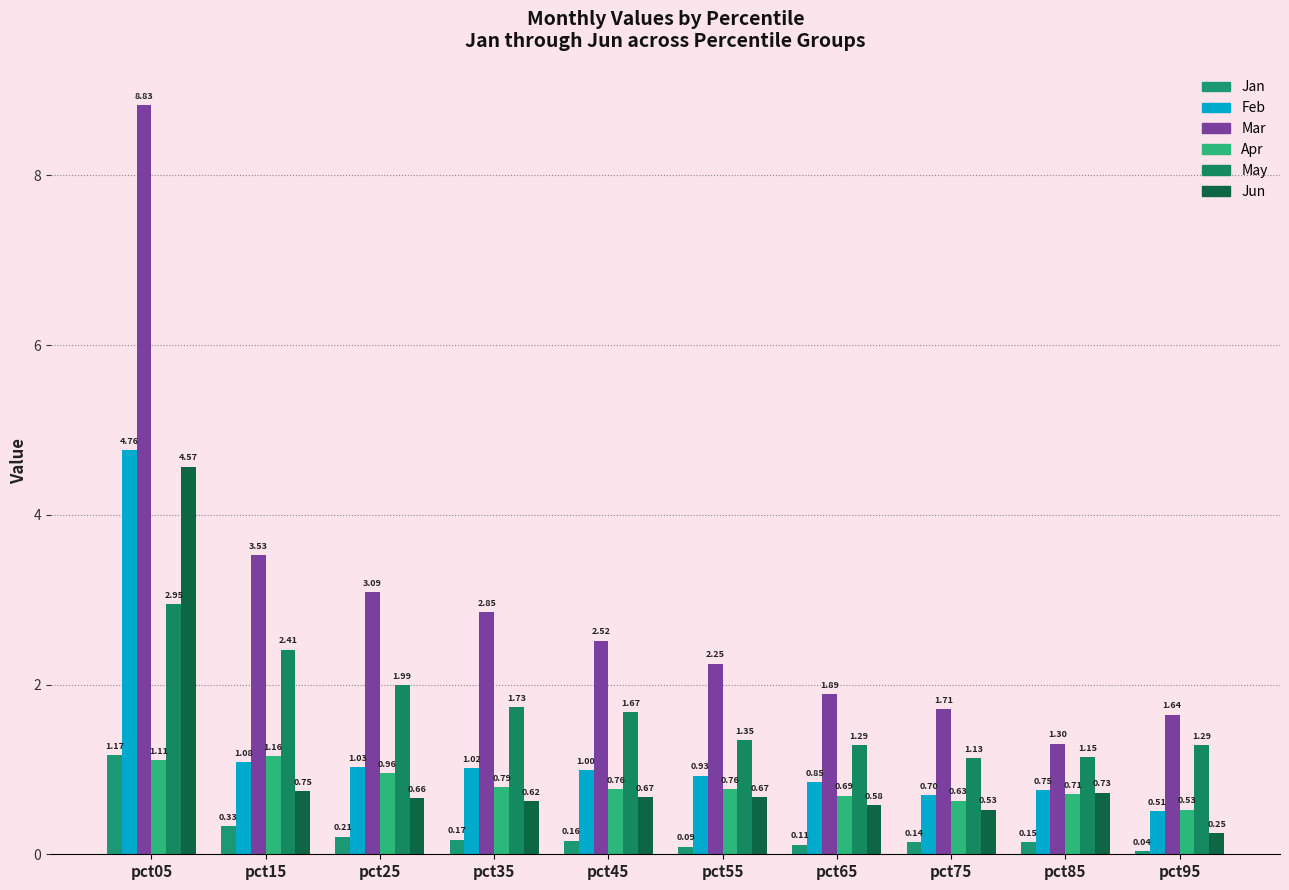

Reading left to right, what are all the values shown in this chart?

Jan: pct05=1.2	pct15=0.3	pct25=0.2	pct35=0.2	pct45=0.2	pct55=0.1	pct65=0.1	pct75=0.1	pct85=0.1	pct95=0.0
Feb: pct05=4.8	pct15=1.1	pct25=1.0	pct35=1.0	pct45=1.0	pct55=0.9	pct65=0.8	pct75=0.7	pct85=0.8	pct95=0.5
Mar: pct05=8.8	pct15=3.5	pct25=3.1	pct35=2.9	pct45=2.5	pct55=2.2	pct65=1.9	pct75=1.7	pct85=1.3	pct95=1.6
Apr: pct05=1.1	pct15=1.2	pct25=1.0	pct35=0.8	pct45=0.8	pct55=0.8	pct65=0.7	pct75=0.6	pct85=0.7	pct95=0.5
May: pct05=3.0	pct15=2.4	pct25=2.0	pct35=1.7	pct45=1.7	pct55=1.3	pct65=1.3	pct75=1.1	pct85=1.1	pct95=1.3
Jun: pct05=4.6	pct15=0.7	pct25=0.7	pct35=0.6	pct45=0.7	pct55=0.7	pct65=0.6	pct75=0.5	pct85=0.7	pct95=0.2